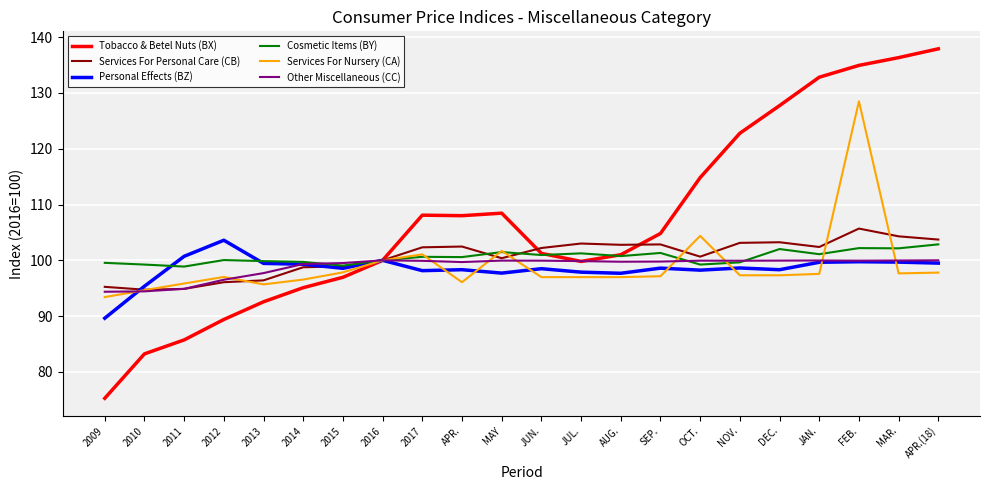

In Services For Personal Care (CB), how many points are higher than both neighbors (excluding endpoints)?

5